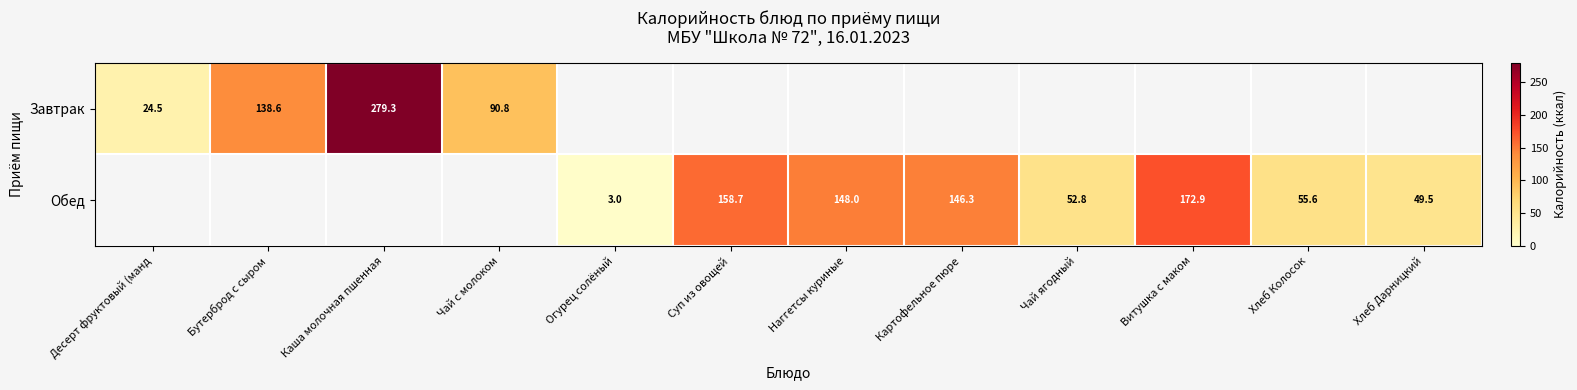

What is the greatest value displayed?

279.3